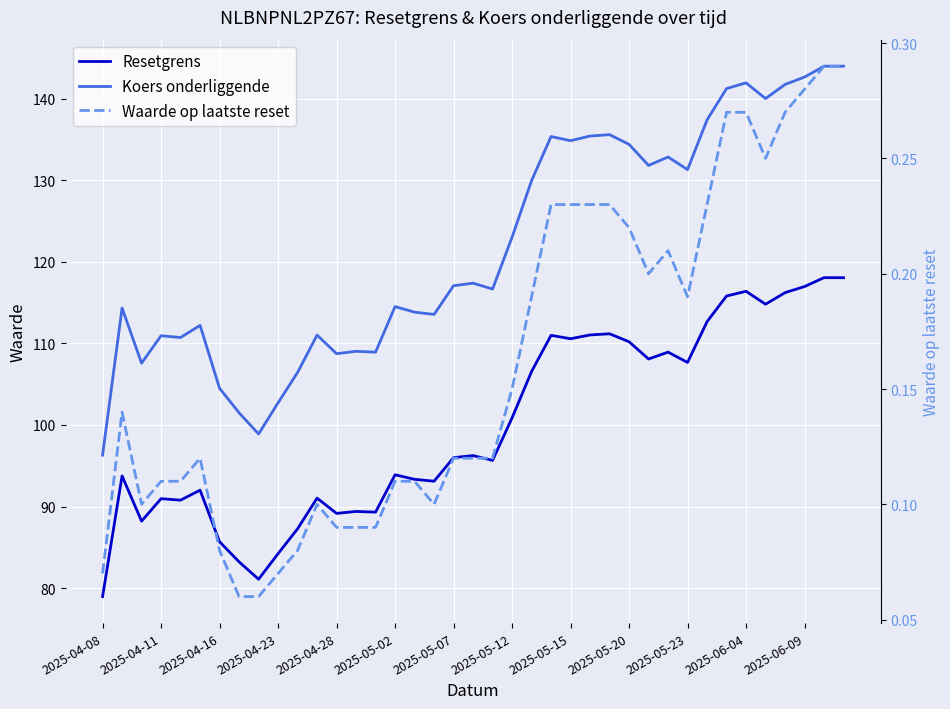

The value of Koers onderliggende at 2025-06-09 is 75.3. True or false?

False